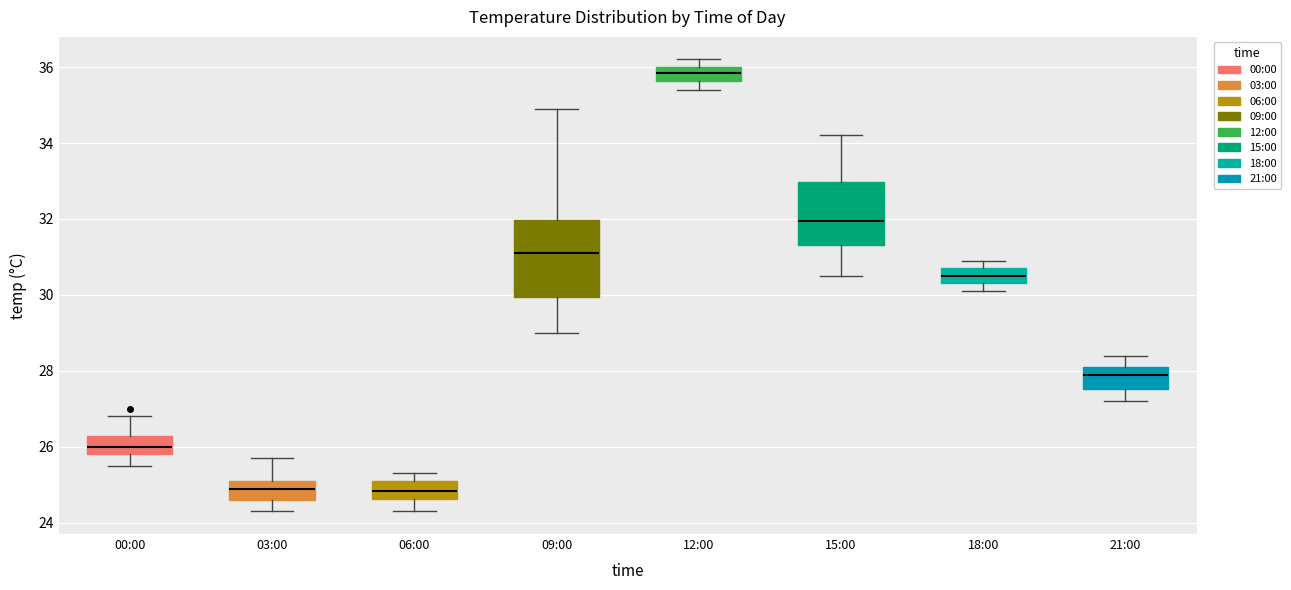

Reading left to right, transcribe this box plot: for each box, give where its median line is, the range the box spans, and where its two whiskers end, as read against the y-axis. The values are not printed on the chart, so give them approximately, as read against the axis.

00:00: median 26.0, box 25.8 to 26.2, whiskers 25.6 to 26.8
03:00: median 25.0, box 24.6 to 25.2, whiskers 24.4 to 25.8
06:00: median 24.8, box 24.6 to 25.2, whiskers 24.4 to 25.4
09:00: median 31.2, box 30.0 to 32.0, whiskers 29.0 to 35.0
12:00: median 35.8, box 35.6 to 36.0, whiskers 35.4 to 36.2
15:00: median 32.0, box 31.4 to 33.0, whiskers 30.6 to 34.2
18:00: median 30.6, box 30.4 to 30.8, whiskers 30.2 to 31.0
21:00: median 28.0, box 27.6 to 28.2, whiskers 27.2 to 28.4